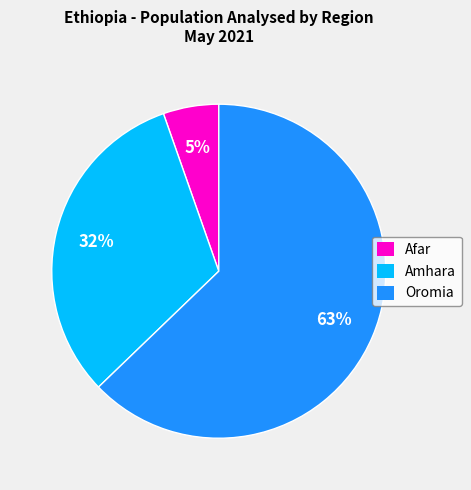

Rank the categories by value from highest to lowest.

Oromia, Amhara, Afar